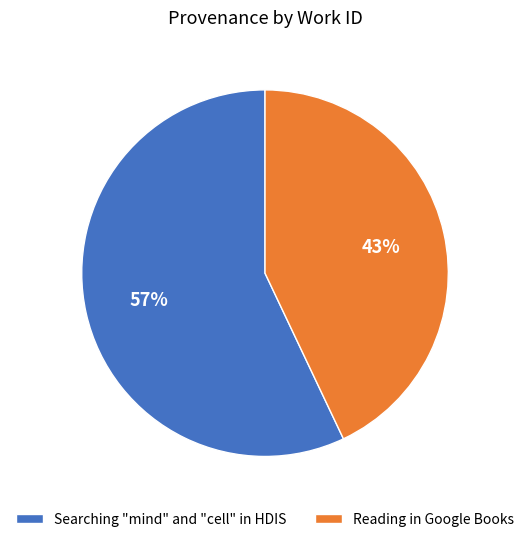

To the nearest percent, what portion does Searching "mind" and "cell" in HDIS represent?

57%